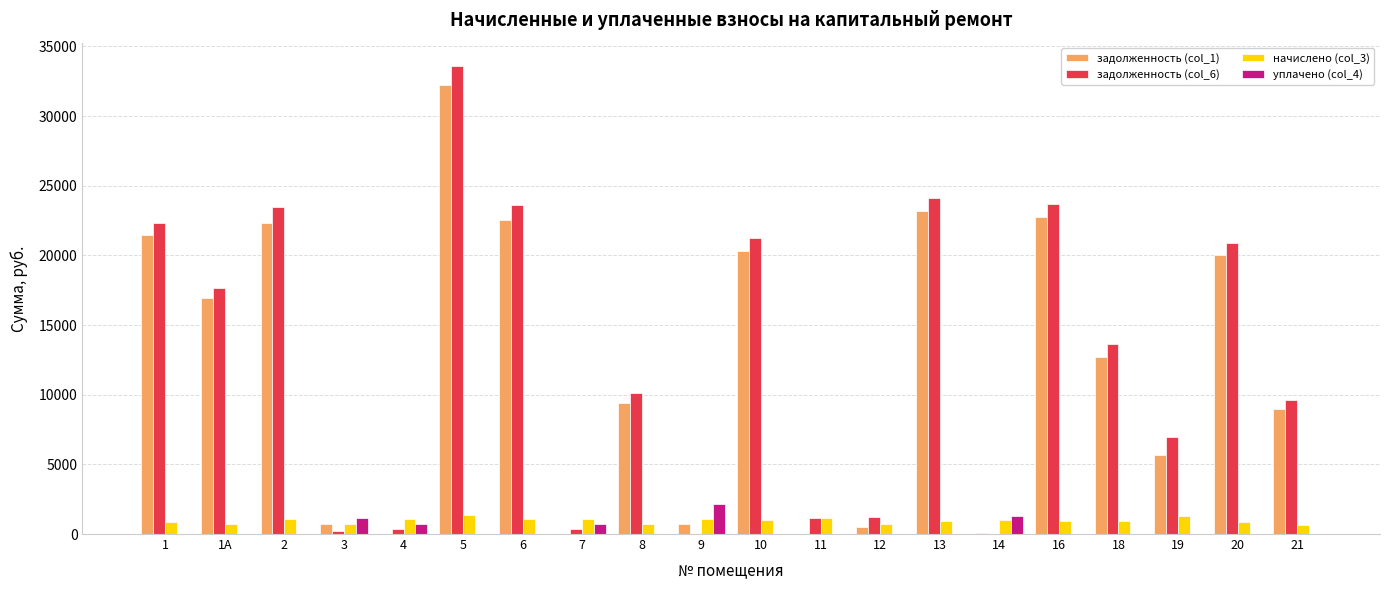

The value of уплачено (col_4) at 8 is 0.0. True or false?

True